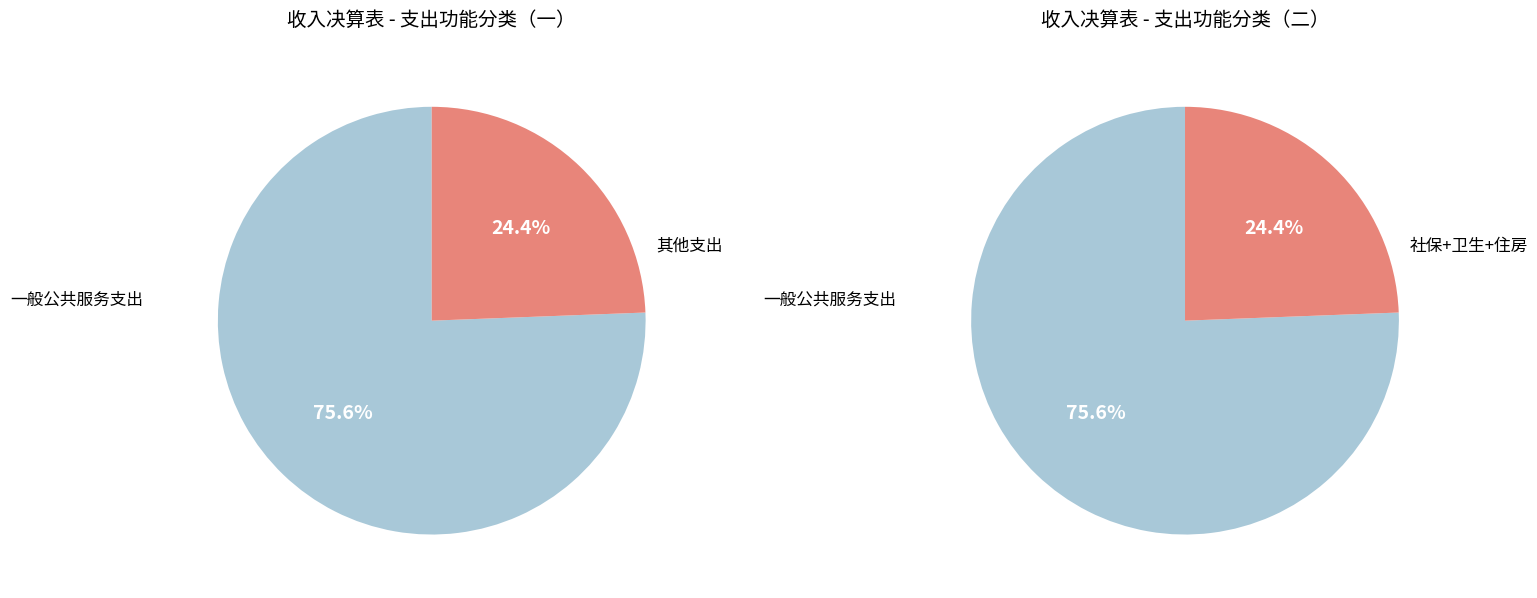

Combined, do 卫生健康支出 and 住房保障支出 account for over 50%?

No